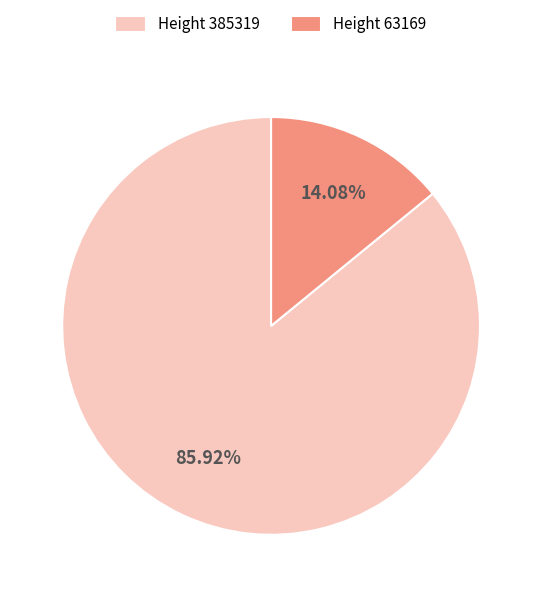

How many slices are in this pie chart?

2